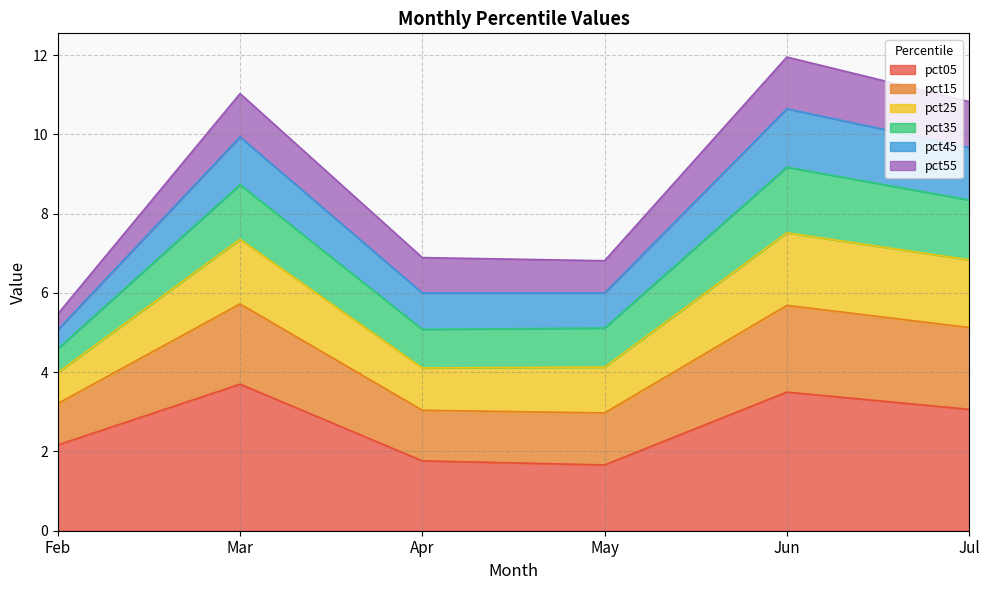

What are all the series names shown in the legend?

pct05, pct15, pct25, pct35, pct45, pct55